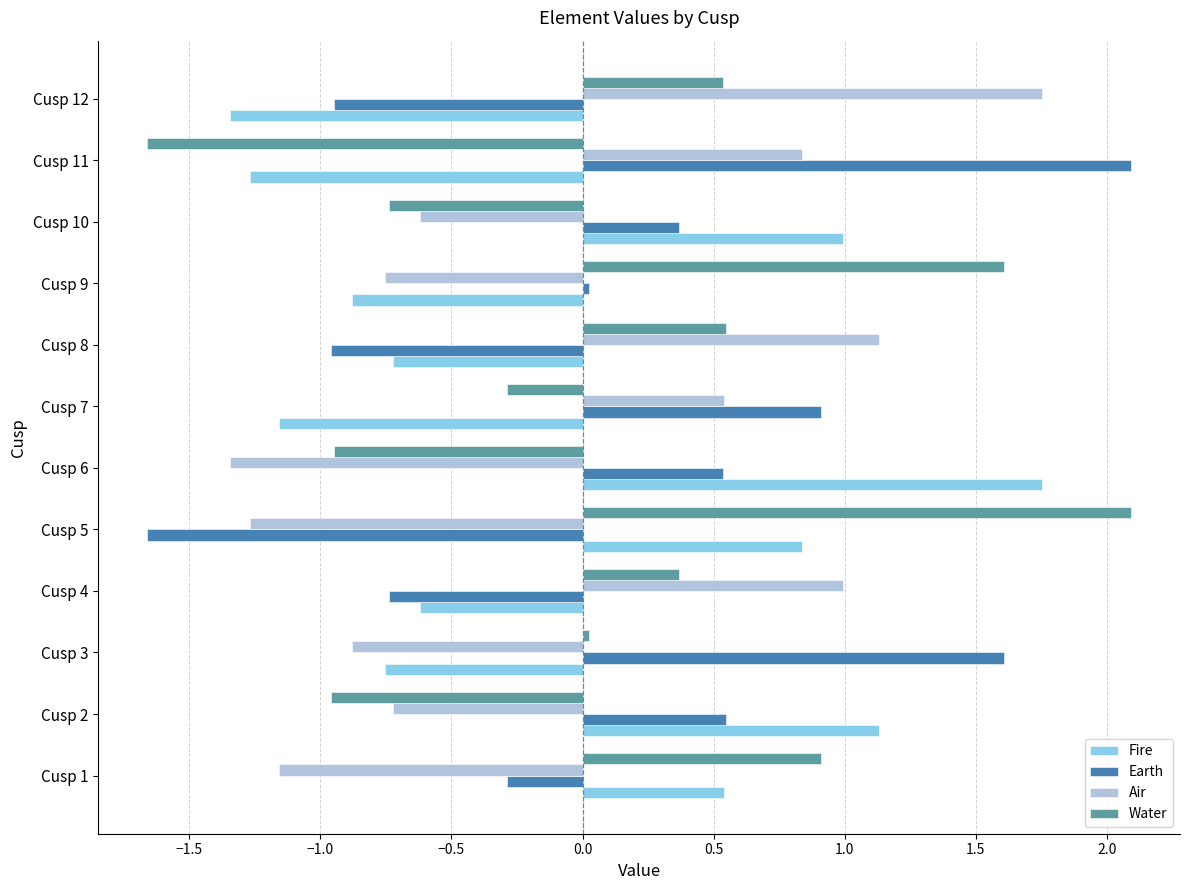

At which label does Air reach its peak?

Cusp 12